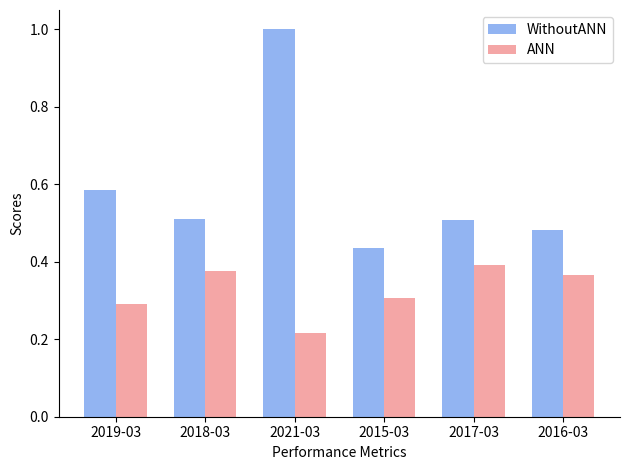

Rank the series by their maximum value, from lowest to highest.

ANN, WithoutANN